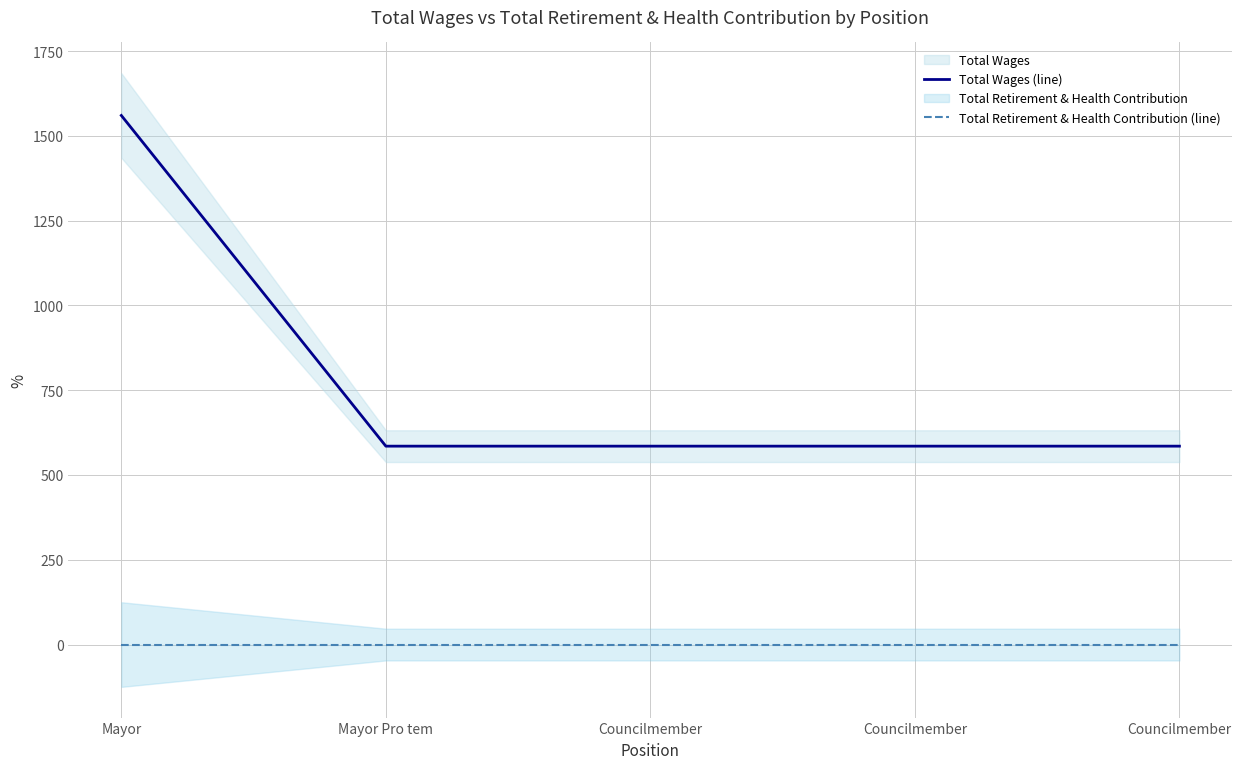

Reading left to right, list all the values displayed in this chart.

Total Wages (line): Mayor=1560	Mayor Pro tem=585	Councilmember=585	Councilmember=585	Councilmember=585
Total Retirement & Health Contribution (line): Mayor=0	Mayor Pro tem=0	Councilmember=0	Councilmember=0	Councilmember=0